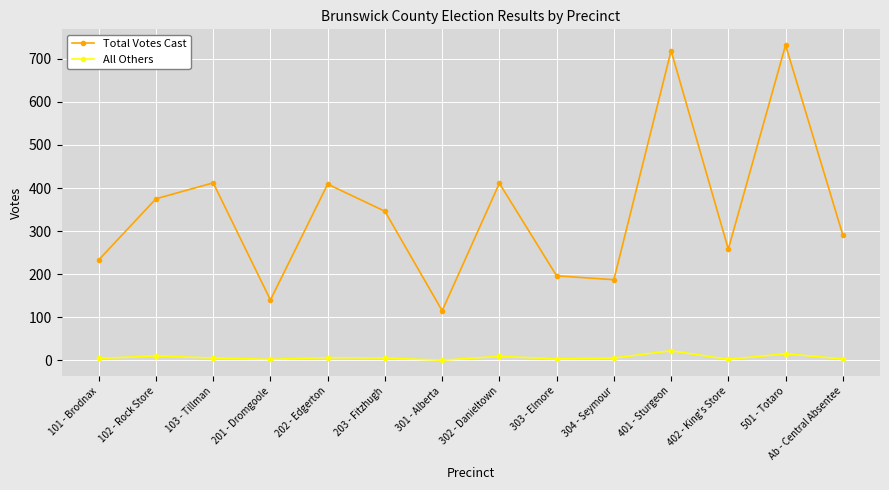

True or false: Total Votes Cast and All Others cross at least once.

False